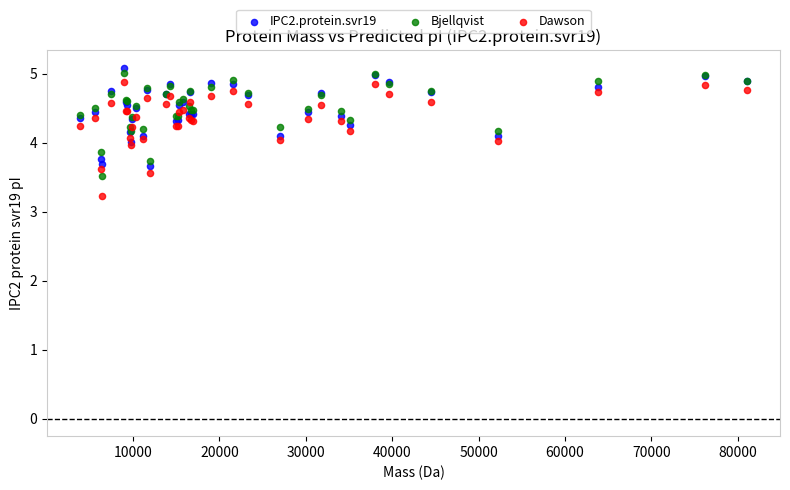

Which series reaches the maximum Y coordinate?

IPC2.protein.svr19